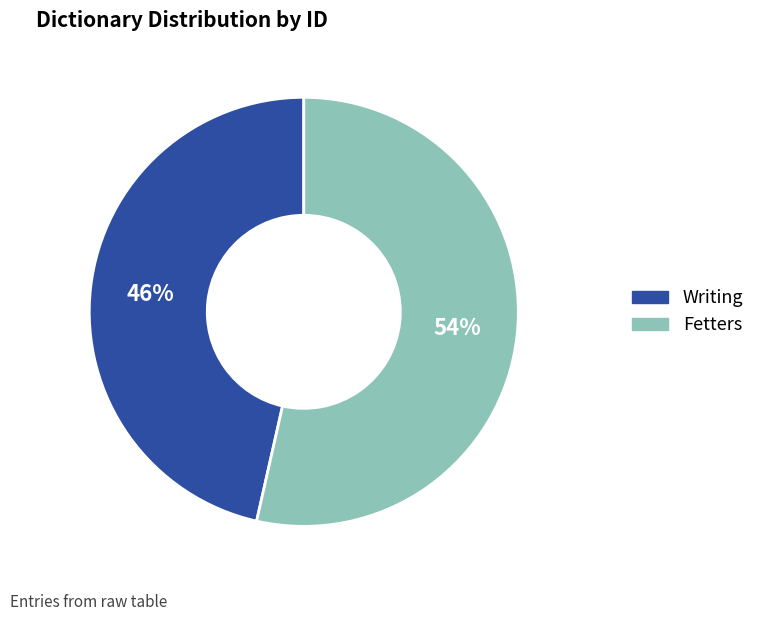

Combined, do Fetters and Writing account for over 50%?

Yes